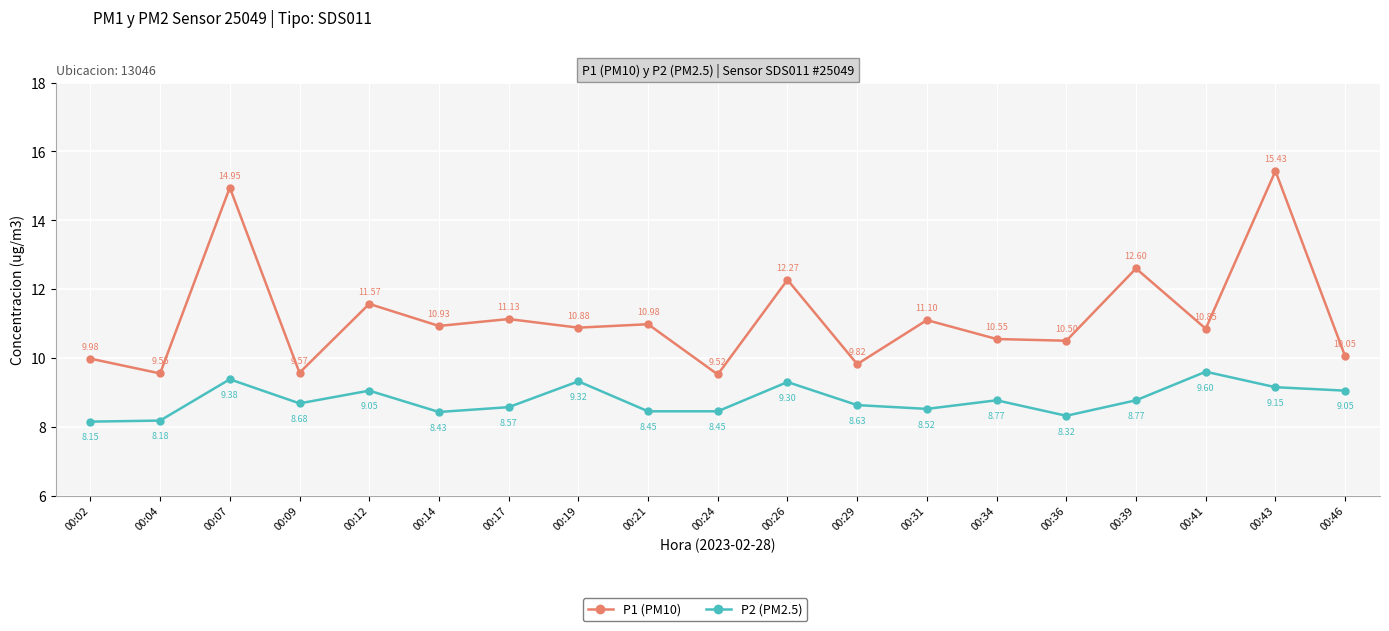

At 00:04, list the series in order from largest to smallest.

P1 (PM10), P2 (PM2.5)